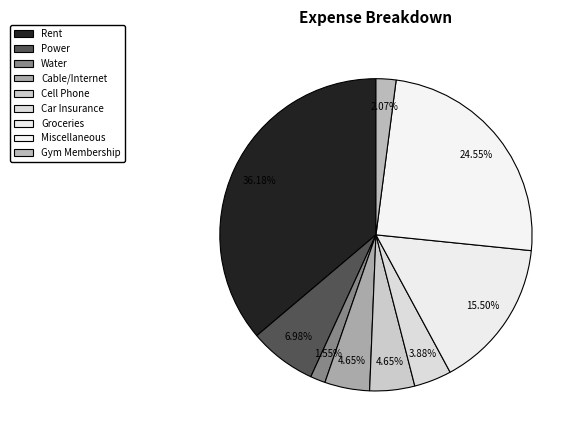

What percentage is the Car Insurance slice, to the nearest percent?

4%